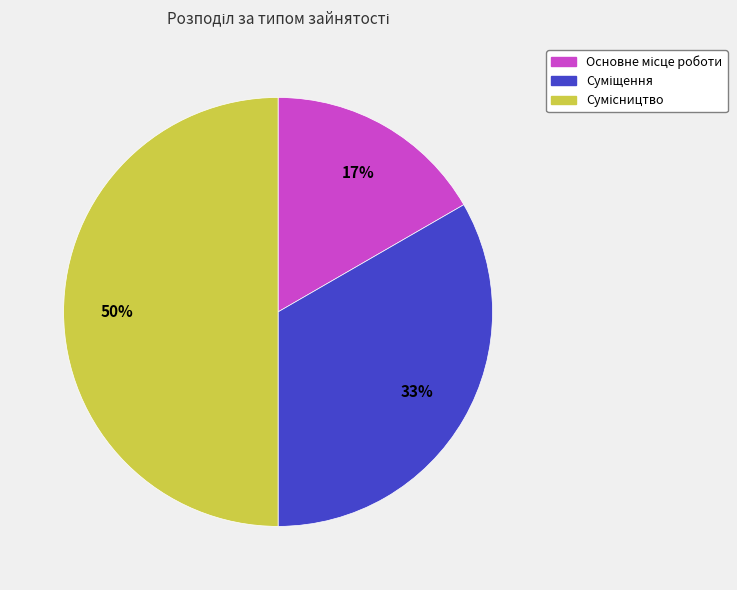

Count the number of slices in the pie.

3